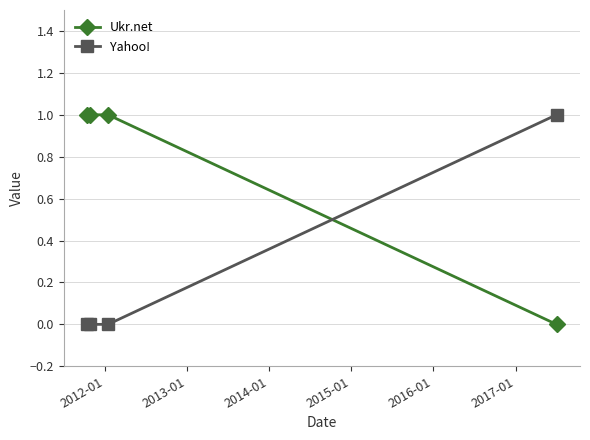

Rank the series by their average value, from lowest to highest.

Yahoo!, Ukr.net